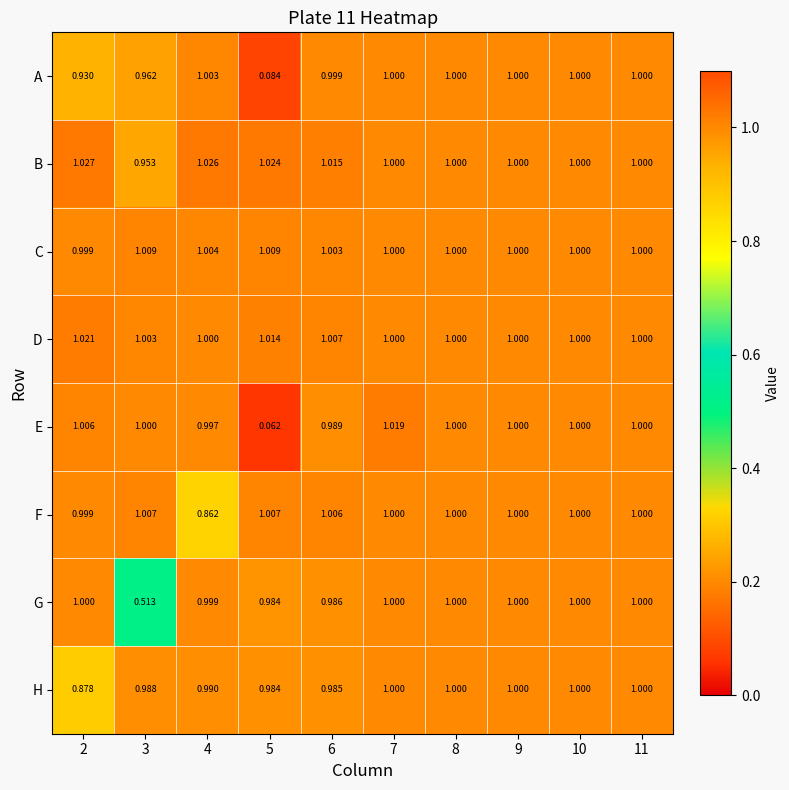

Which series changed the most between 3 and 9?

G